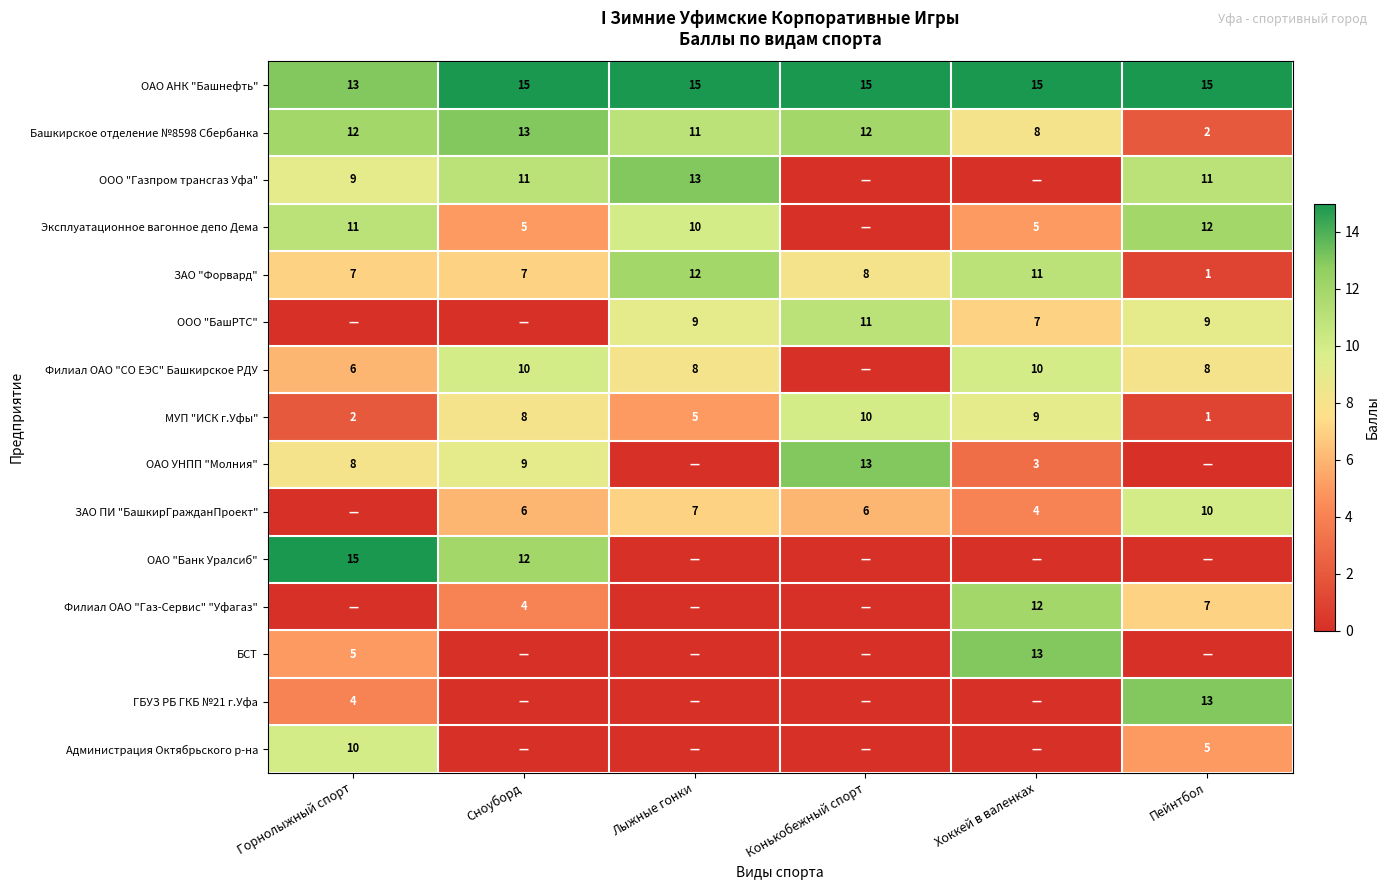

What is the approximate value of Башкирское отделение №8598 Сбербанка at Конькобежный спорт?

12